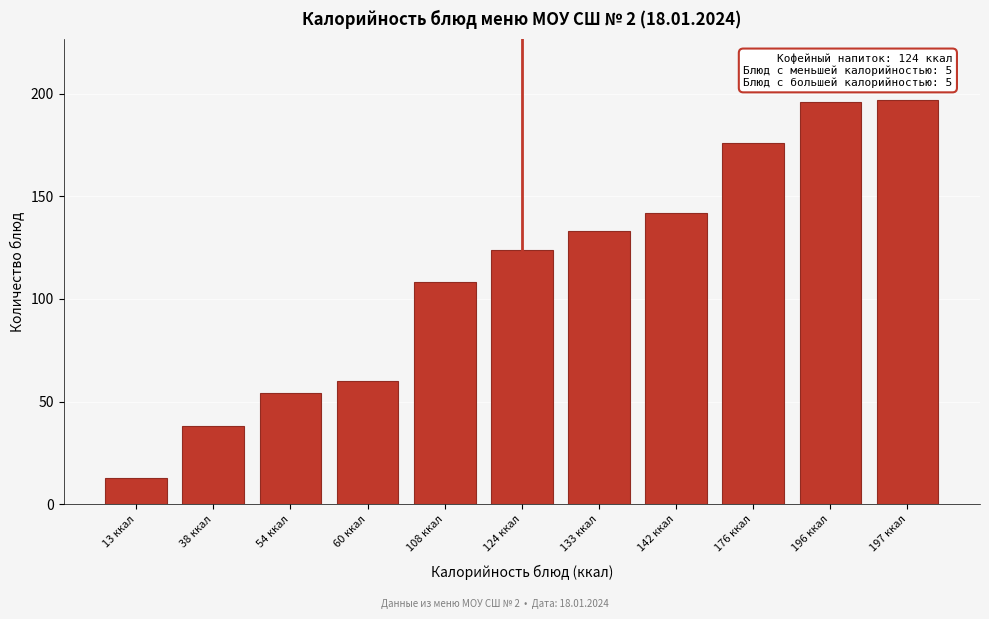

Reading left to right, transcribe all the data shown in this chart.

13 ккал=13	38 ккал=38	54 ккал=54	60 ккал=60	108 ккал=108	124 ккал=124	133 ккал=133	142 ккал=142	176 ккал=176	196 ккал=196	197 ккал=197